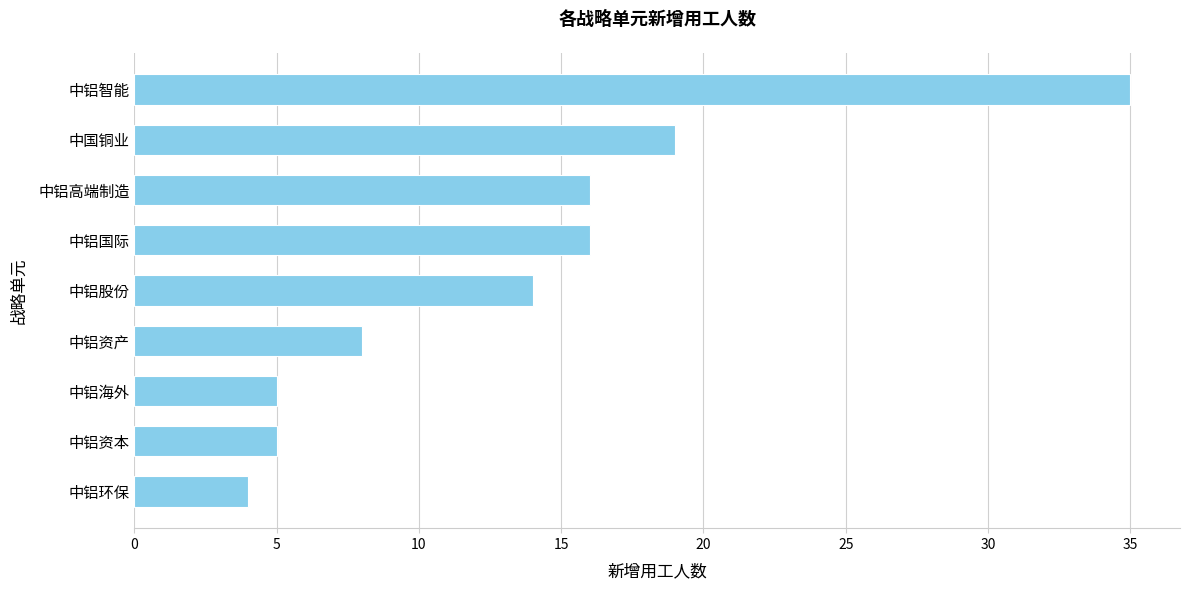

What value does the data have at 中铝高端制造?

16